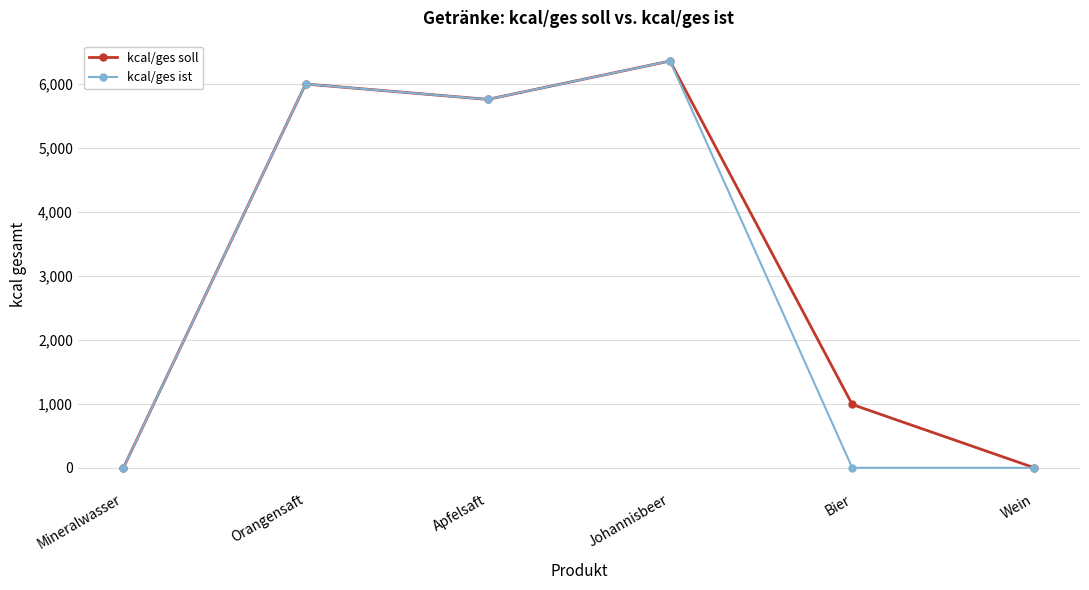

What position from the right is Apfelsaft?

4